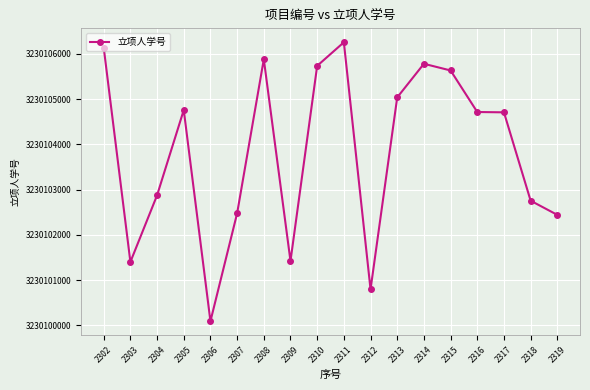

The chart shows a value of 3230104713 at 2316. True or false?

True